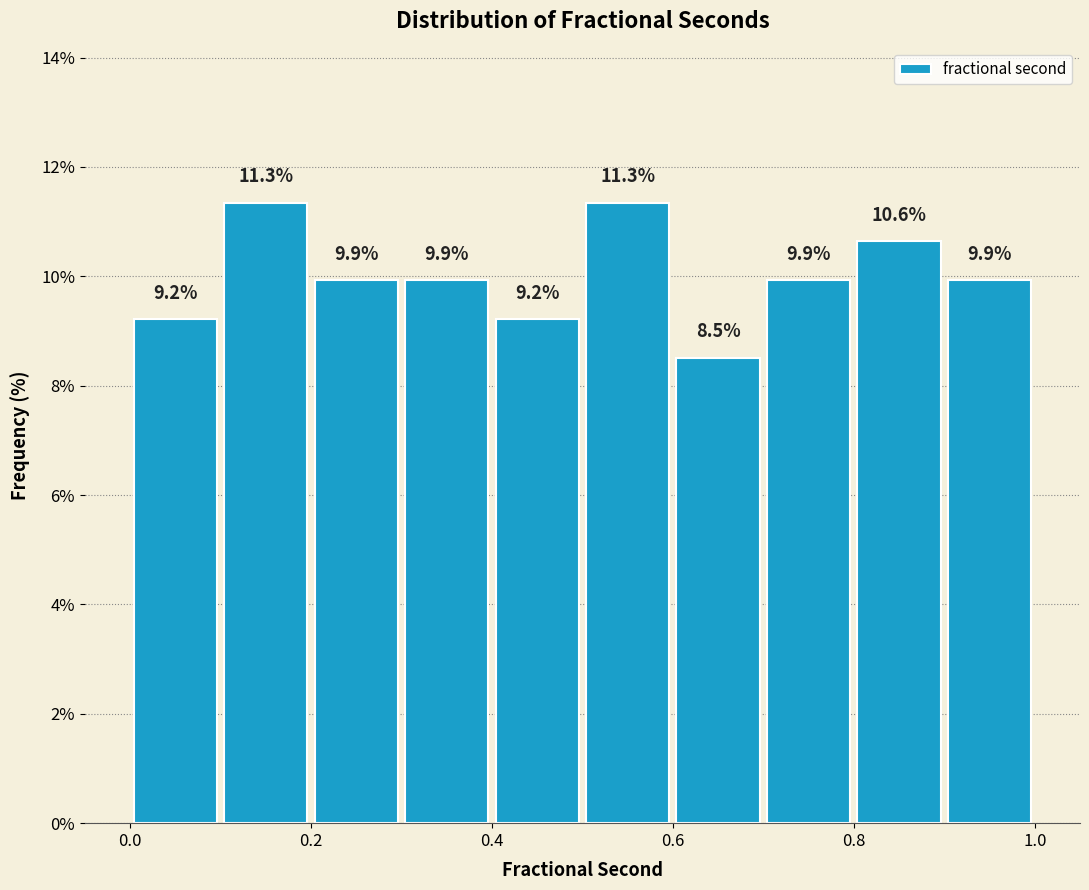

Reading left to right, list every bar in this chart as the range it spans on the x-axis followed by its height.

0.0 to 0.1: 9.2
0.1 to 0.2: 11.3
0.2 to 0.3: 9.9
0.3 to 0.4: 9.9
0.4 to 0.5: 9.2
0.5 to 0.6: 11.3
0.6 to 0.7: 8.5
0.7 to 0.8: 9.9
0.8 to 0.9: 10.6
0.9 to 1.0: 9.9